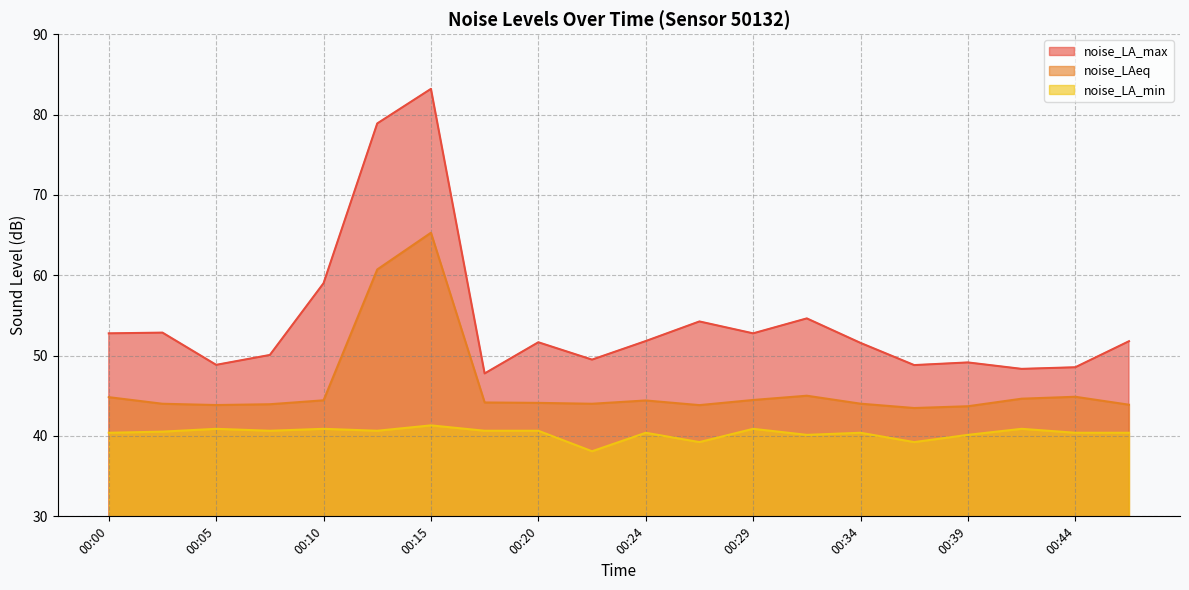

Does the chart display data point markers on the line(s)?

No